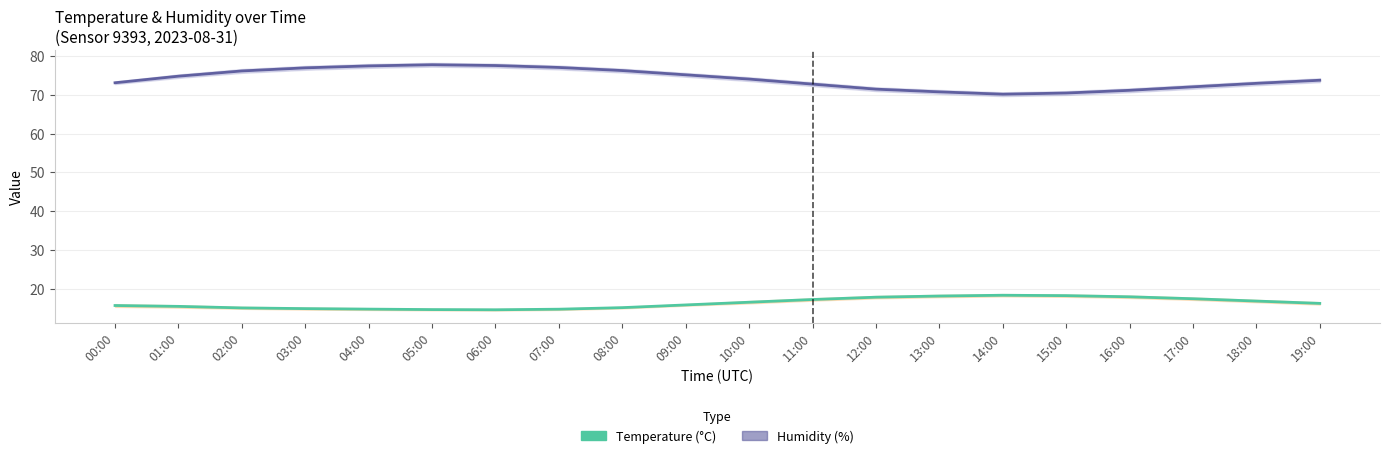

Rank the categories by Temperature (°C) value from highest to lowest.

14:00, 15:00, 13:00, 16:00, 12:00, 17:00, 11:00, 18:00, 10:00, 19:00, 09:00, 00:00, 01:00, 08:00, 02:00, 03:00, 04:00, 07:00, 05:00, 06:00